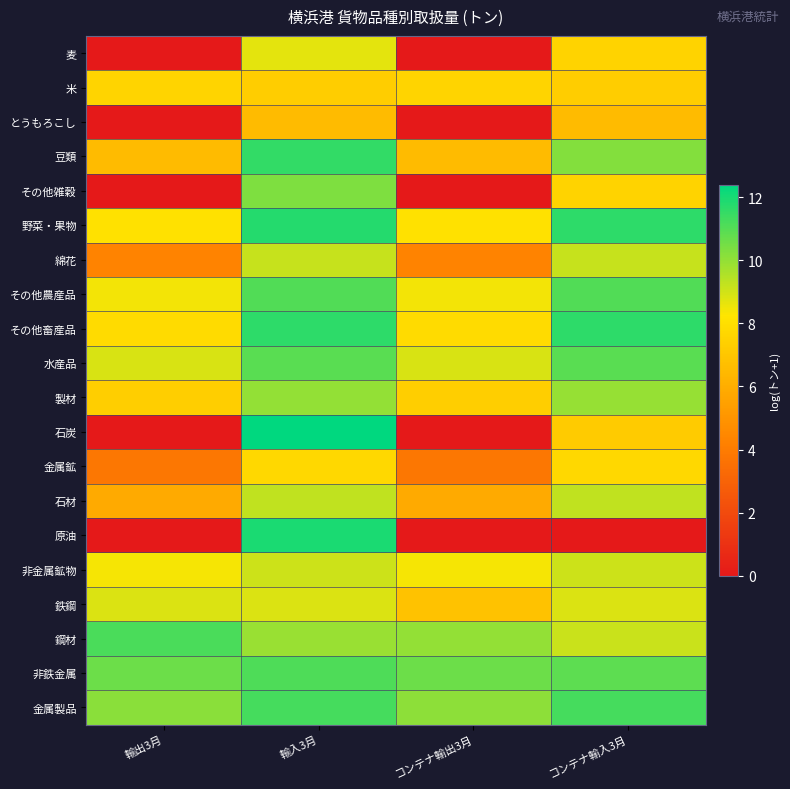

Reading left to right, extract all data points from this chart.

麦: 輸出3月=0.0	輸入3月=8.7	コンテナ輸出3月=0.0	コンテナ輸入3月=7.5
米: 輸出3月=7.6	輸入3月=7.3	コンテナ輸出3月=7.6	コンテナ輸入3月=7.3
とうもろこし: 輸出3月=0.0	輸入3月=6.6	コンテナ輸出3月=0.0	コンテナ輸入3月=6.6
豆類: 輸出3月=6.6	輸入3月=11.5	コンテナ輸出3月=6.6	コンテナ輸入3月=10.2
その他雑穀: 輸出3月=0.0	輸入3月=10.3	コンテナ輸出3月=0.0	コンテナ輸入3月=7.5
野菜・果物: 輸出3月=8.1	輸入3月=11.8	コンテナ輸出3月=8.1	コンテナ輸入3月=11.7
綿花: 輸出3月=4.3	輸入3月=9.2	コンテナ輸出3月=4.3	コンテナ輸入3月=9.2
その他農産品: 輸出3月=8.5	輸入3月=11.1	コンテナ輸出3月=8.5	コンテナ輸入3月=11.1
その他畜産品: 輸出3月=7.9	輸入3月=11.6	コンテナ輸出3月=7.9	コンテナ輸入3月=11.6
水産品: 輸出3月=8.9	輸入3月=10.9	コンテナ輸出3月=8.9	コンテナ輸入3月=10.9
製材: 輸出3月=7.3	輸入3月=10.0	コンテナ輸出3月=7.3	コンテナ輸入3月=10.0
石炭: 輸出3月=0.0	輸入3月=12.4	コンテナ輸出3月=0.0	コンテナ輸入3月=7.2
金属鉱: 輸出3月=3.8	輸入3月=7.7	コンテナ輸出3月=3.8	コンテナ輸入3月=7.7
石材: 輸出3月=5.9	輸入3月=9.3	コンテナ輸出3月=5.9	コンテナ輸入3月=9.3
原油: 輸出3月=0.0	輸入3月=11.9	コンテナ輸出3月=0.0	コンテナ輸入3月=0.0
非金属鉱物: 輸出3月=8.4	輸入3月=9.1	コンテナ輸出3月=8.4	コンテナ輸入3月=9.1
鉄鋼: 輸出3月=8.8	輸入3月=8.8	コンテナ輸出3月=6.8	コンテナ輸入3月=8.8
鋼材: 輸出3月=11.1	輸入3月=9.9	コンテナ輸出3月=10.0	コンテナ輸入3月=9.1
非鉄金属: 輸出3月=10.6	輸入3月=11.1	コンテナ輸出3月=10.6	コンテナ輸入3月=10.9
金属製品: 輸出3月=10.2	輸入3月=11.2	コンテナ輸出3月=10.1	コンテナ輸入3月=11.2